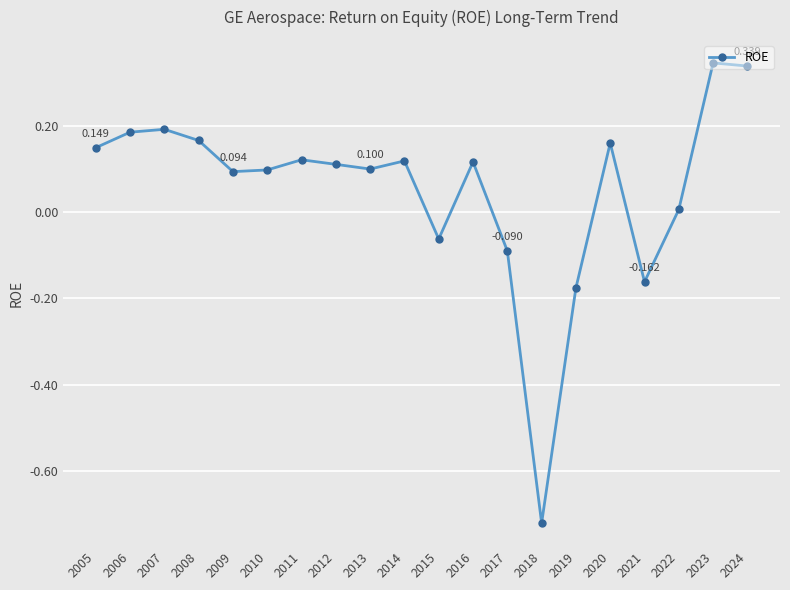

Where is the data nearest to the value 0?

2022